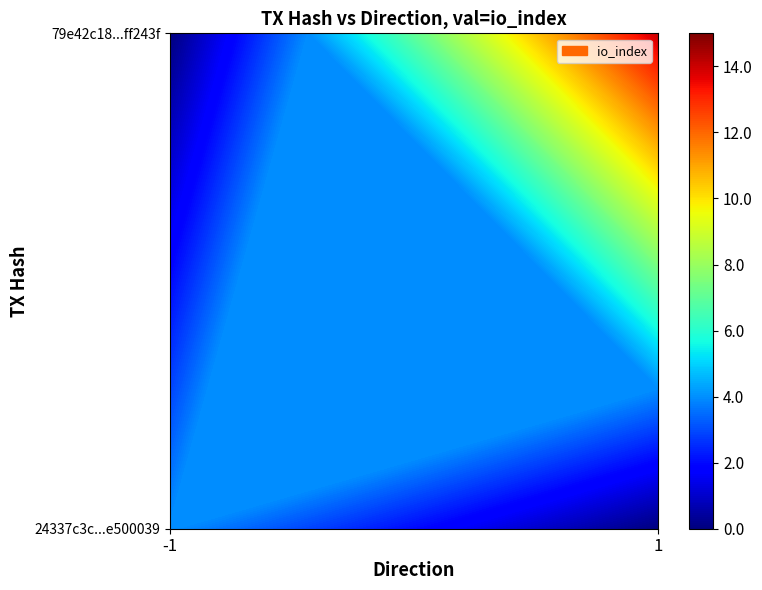

What is the lowest value of the 79e42c18d45190268a7e498c265549f60ff243f series?

1